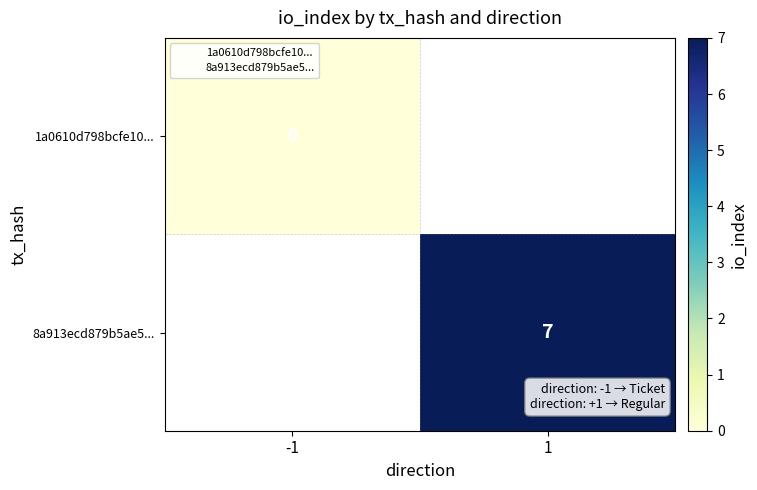

Which category has the lowest value in the 1a0610d798bcfe10... series?

-1